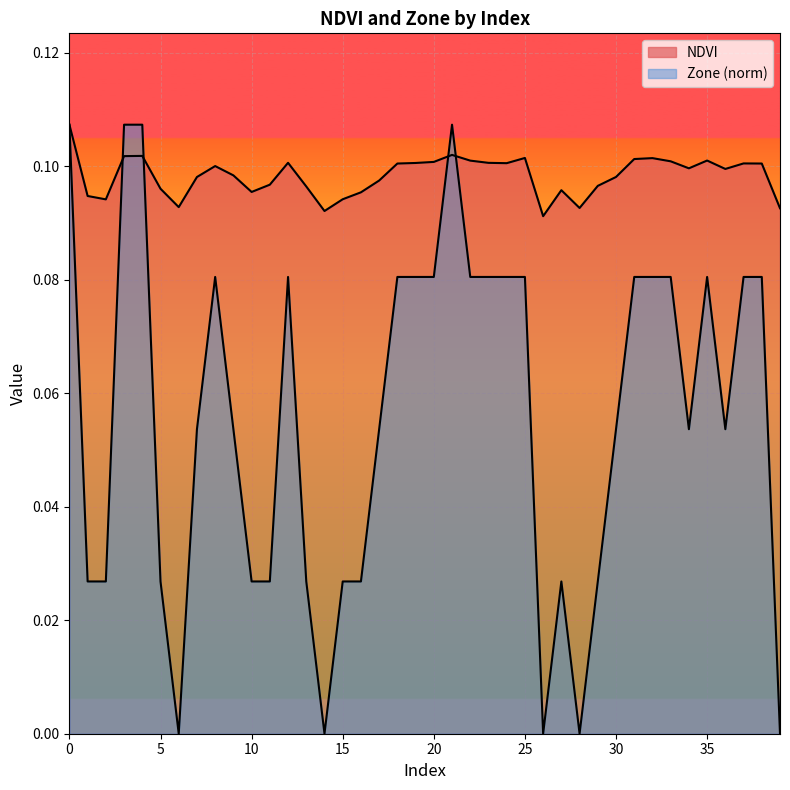

At 14, list the series in order from smallest to largest.

Zone, NDVI